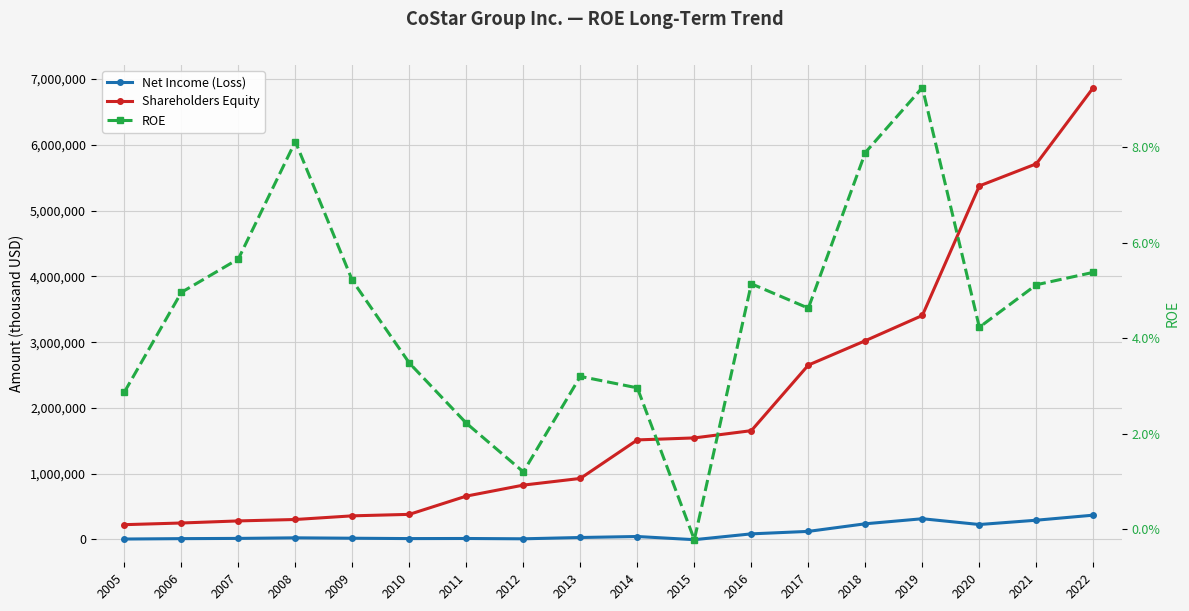

Reading left to right, transcribe all the data shown in this chart.

Net Income (Loss): 6457.0	12410.0	15951.0	24623.0	18693.0	13289.0	14656.0	9915.0	29734.0	44869.0	-3465.0	85071.0	122695.0	238334.0	314963.0	227128.0	292564.0	369453.0
Shareholders Equity: 224796.0	250110.0	281805.0	303421.0	359006.0	381502.0	659177.0	826343.0	927862.0	1513546.0	1543780.0	1654213.0	2651250.0	3021942.0	3405593.0	5375359.0	5711672.0	6870121.0
ROE: 0.0	0.0	0.1	0.1	0.1	0.0	0.0	0.0	0.0	0.0	-0.0	0.1	0.0	0.1	0.1	0.0	0.1	0.1